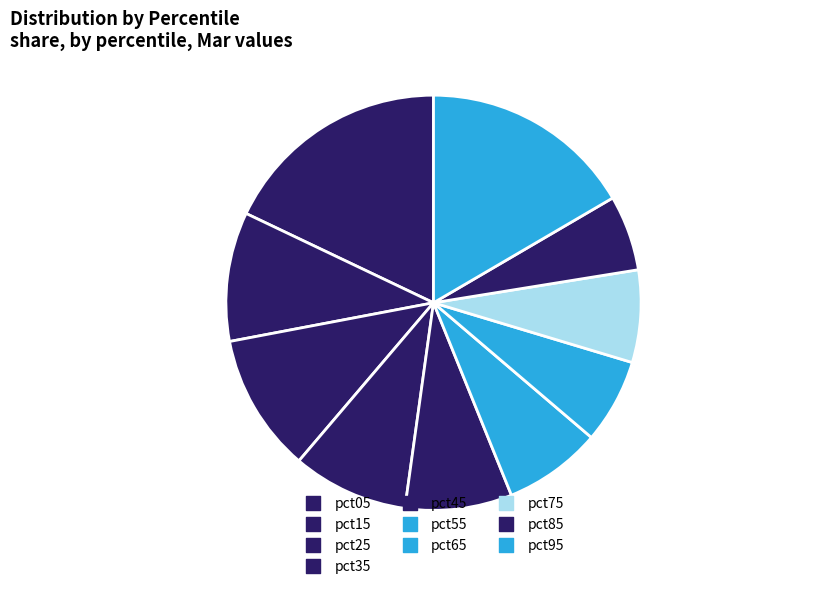

Is there any slice that represents more than half of the pie?

No